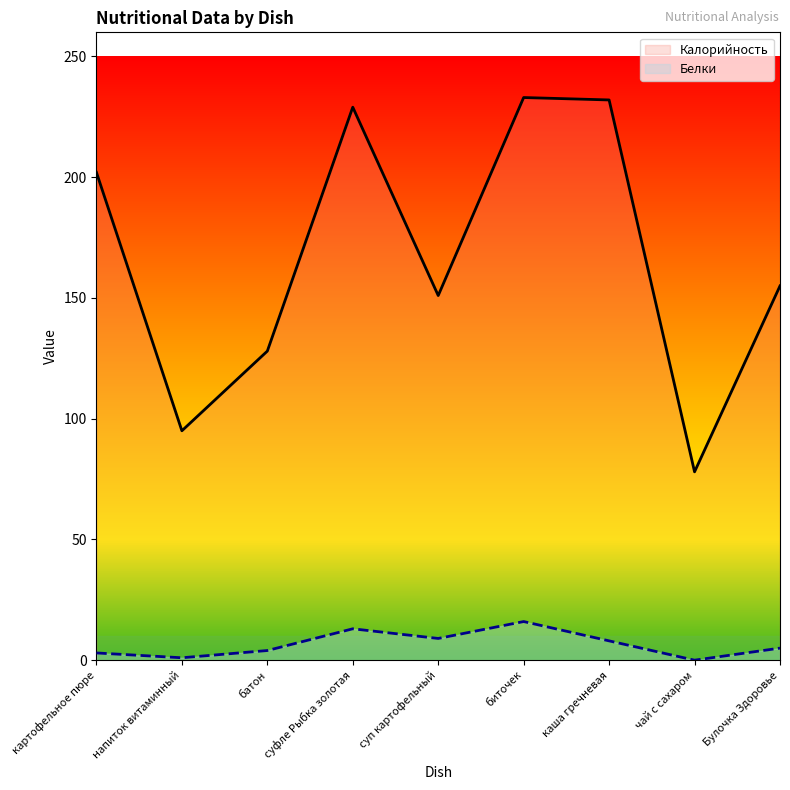

At суфле Рыбка золотая, list the series in order from smallest to largest.

Белки, Калорийность